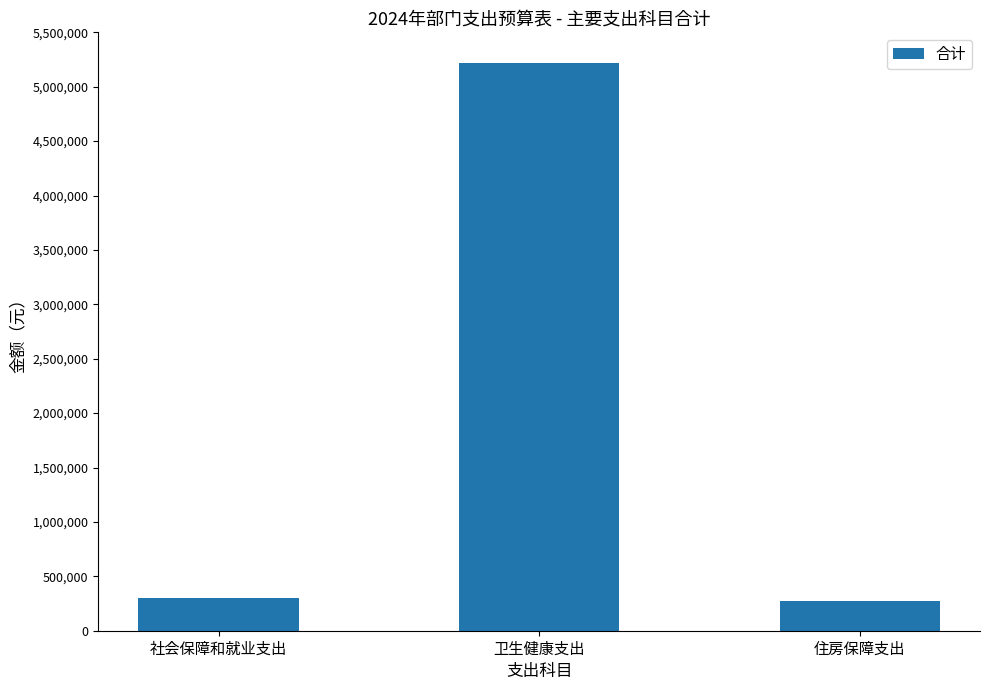

What is the value of the 2nd bar from the left?

5216570.6